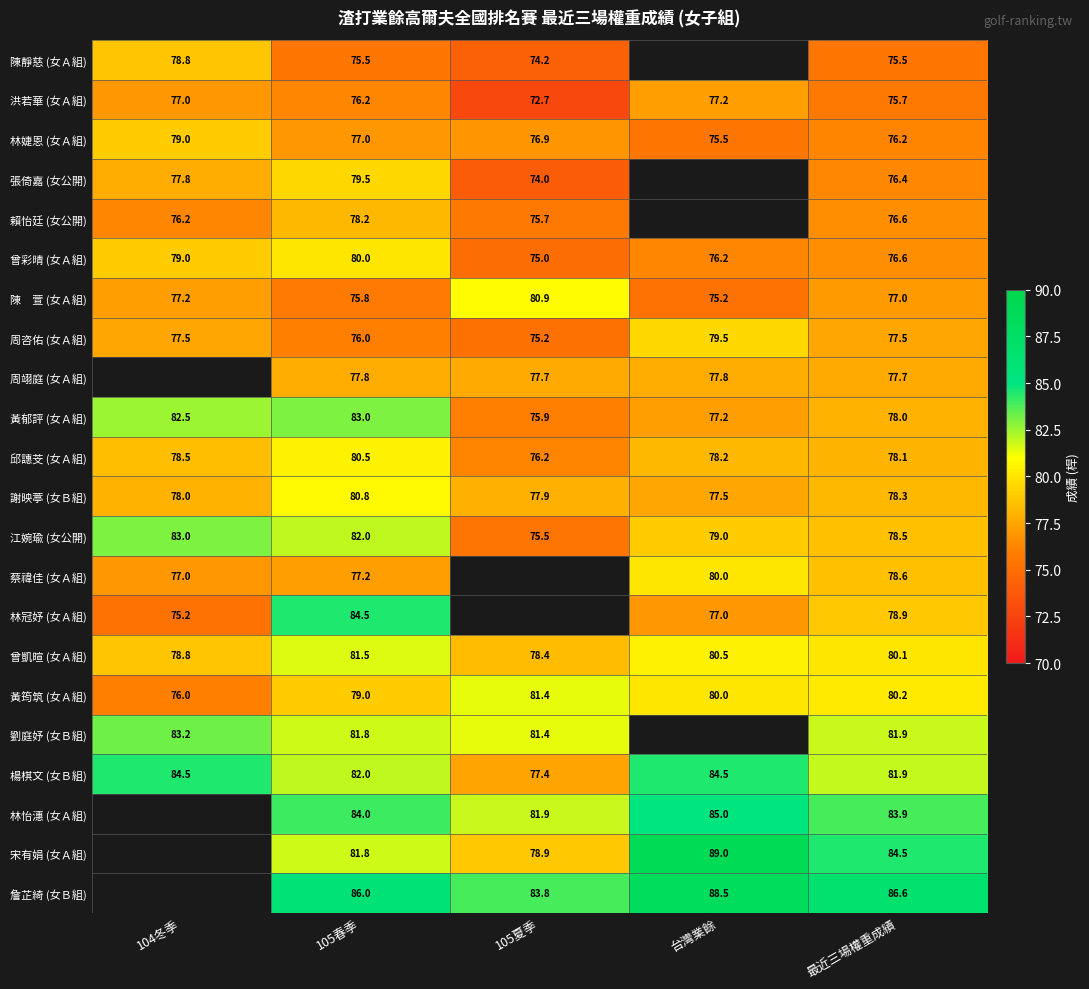

Rank the series at 104冬季 from highest to lowest value.

周翊庭 (女Ａ組), 楊棋文 (女Ｂ組), 江婉瑜 (女公開), 黃郁評 (女Ａ組), 林婕恩 (女Ａ組), 曾彩晴 (女Ａ組), 陳靜慈 (女Ａ組), 曾凱暄 (女Ａ組), 邱譓芠 (女Ａ組), 謝映葶 (女Ｂ組), 張倚嘉 (女公開), 周咨佑 (女Ａ組), 陳 萱 (女Ａ組), 洪若華 (女Ａ組), 蔡禕佳 (女Ａ組), 賴怡廷 (女公開), 林冠妤 (女Ａ組), 林怡潓 (女Ａ組), 宋有娟 (女Ａ組), 詹芷綺 (女Ｂ組), 劉庭妤 (女Ｂ組), 黃筠筑 (女Ａ組)